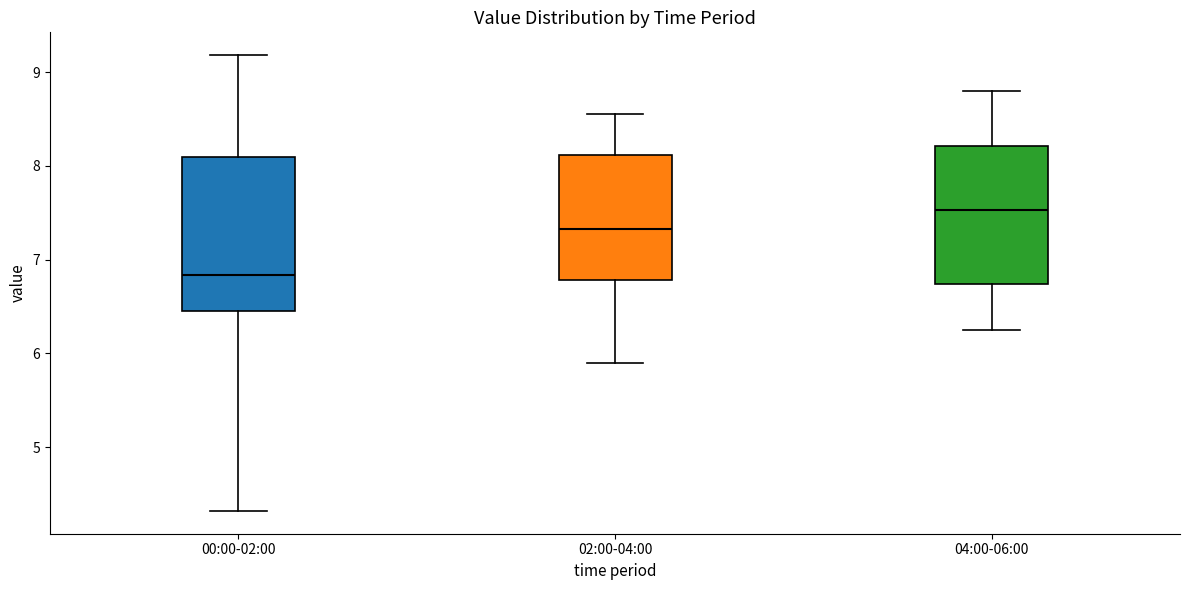

Which box's median line is the lowest?

00:00-02:00